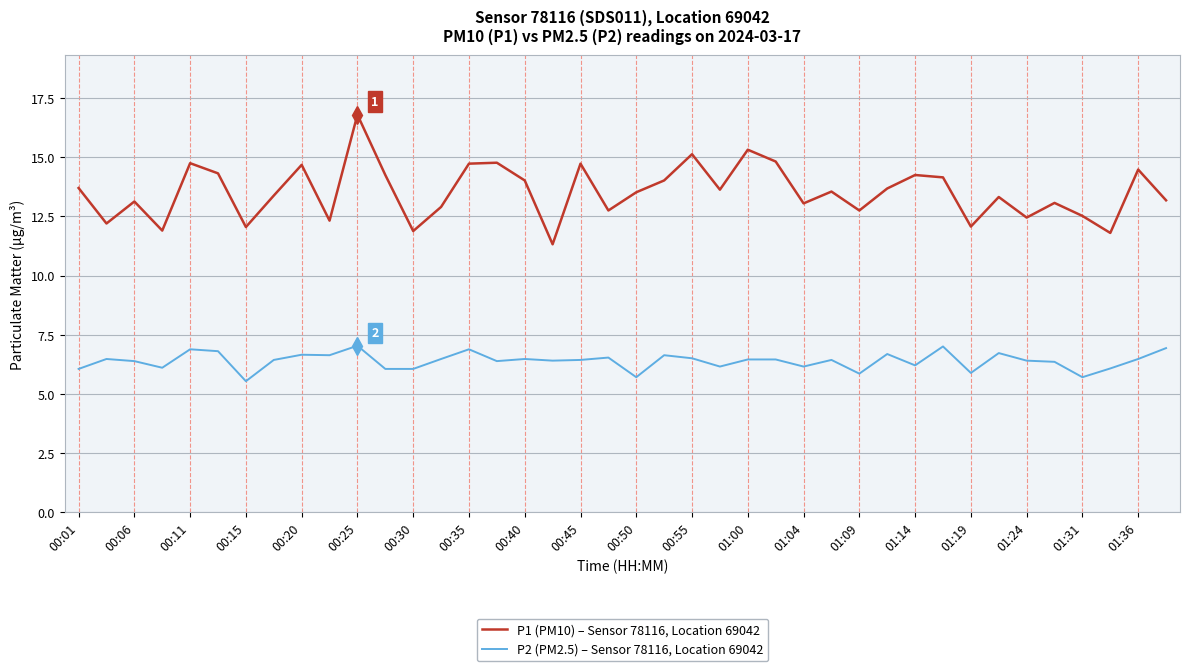

True or false: P1 (PM10) – Sensor 78116, Location 69042 and P2 (PM2.5) – Sensor 78116, Location 69042 intersect in this chart.

False